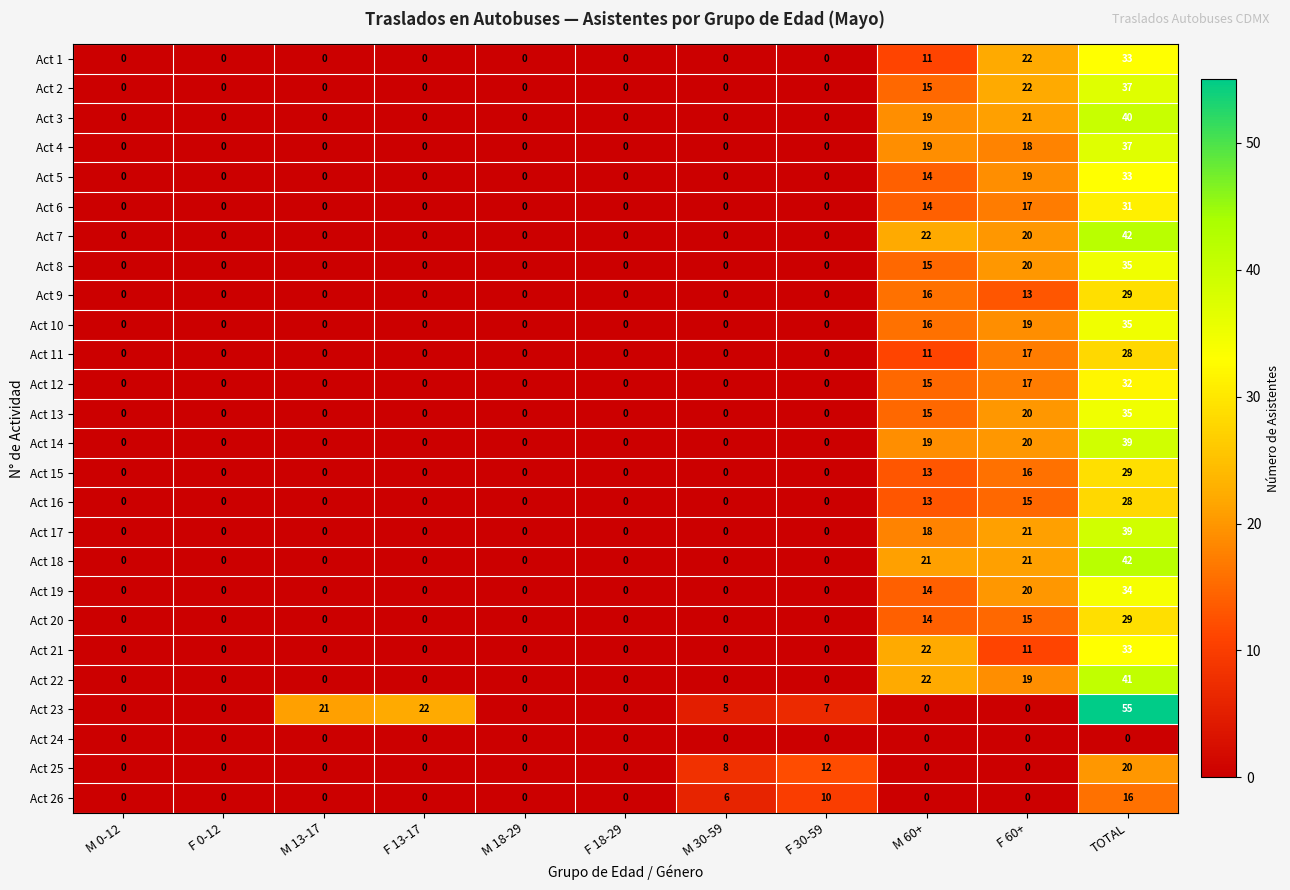

How many data points does each series have?

11